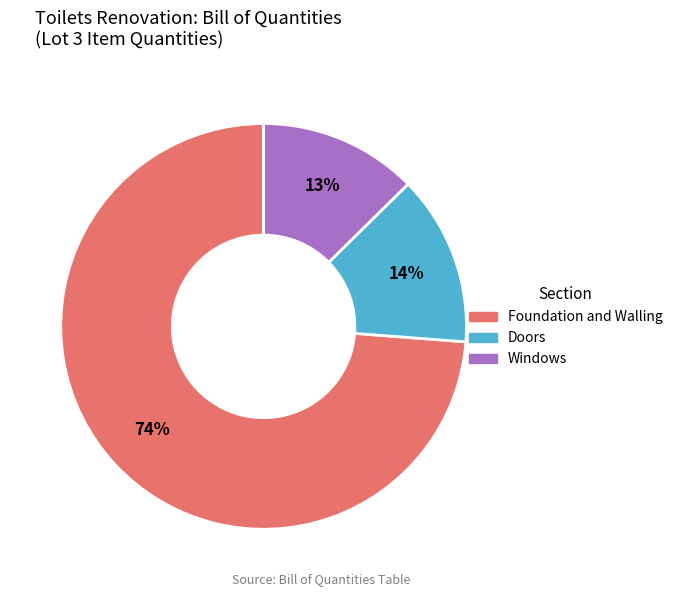

How many slices are in this pie chart?

3